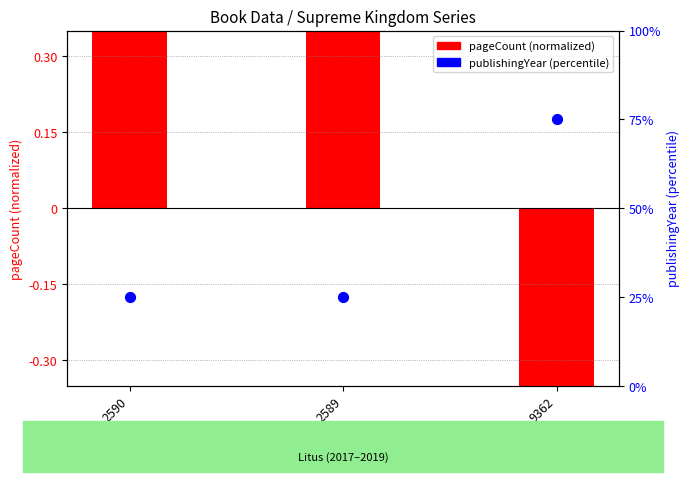

What are all the series names shown in the legend?

pageCount (normalized), publishingYear (percentile)